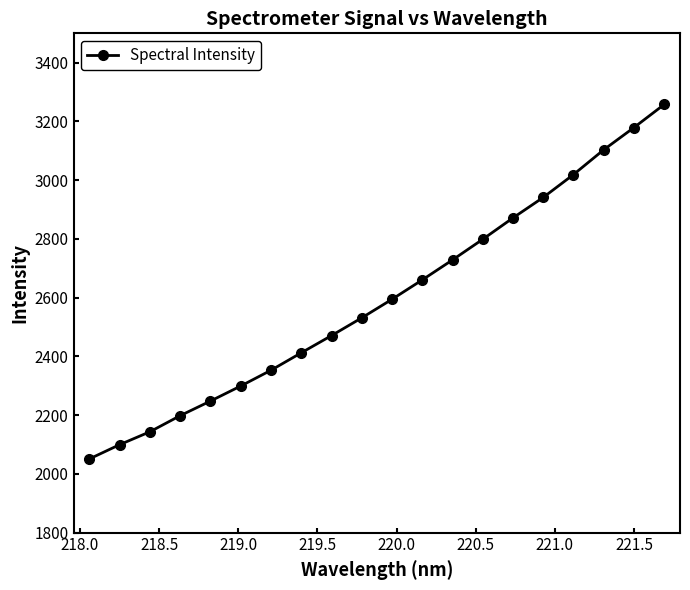

How many values are below 2594?

10